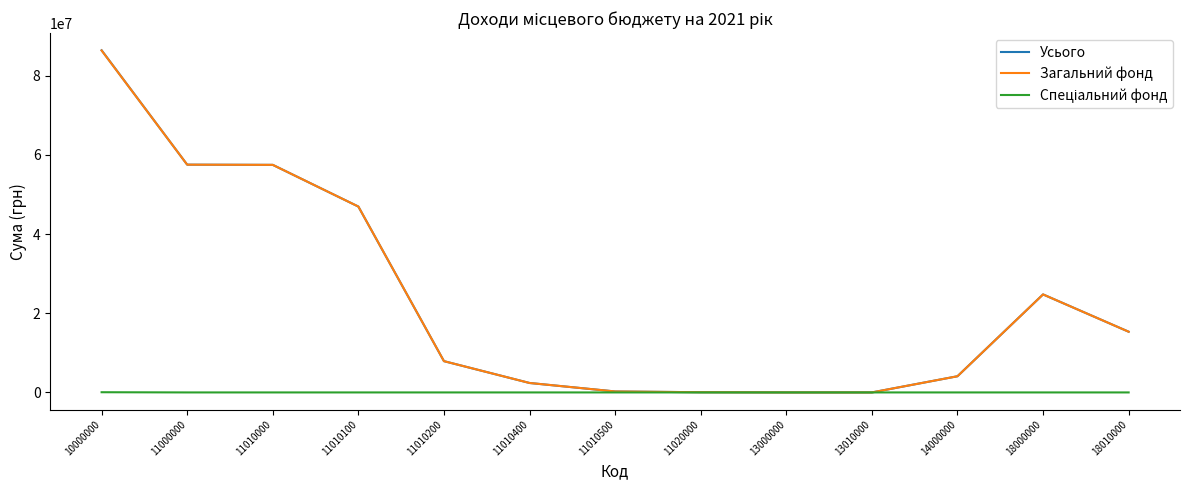

What is the sum of all Усього values?

303215702